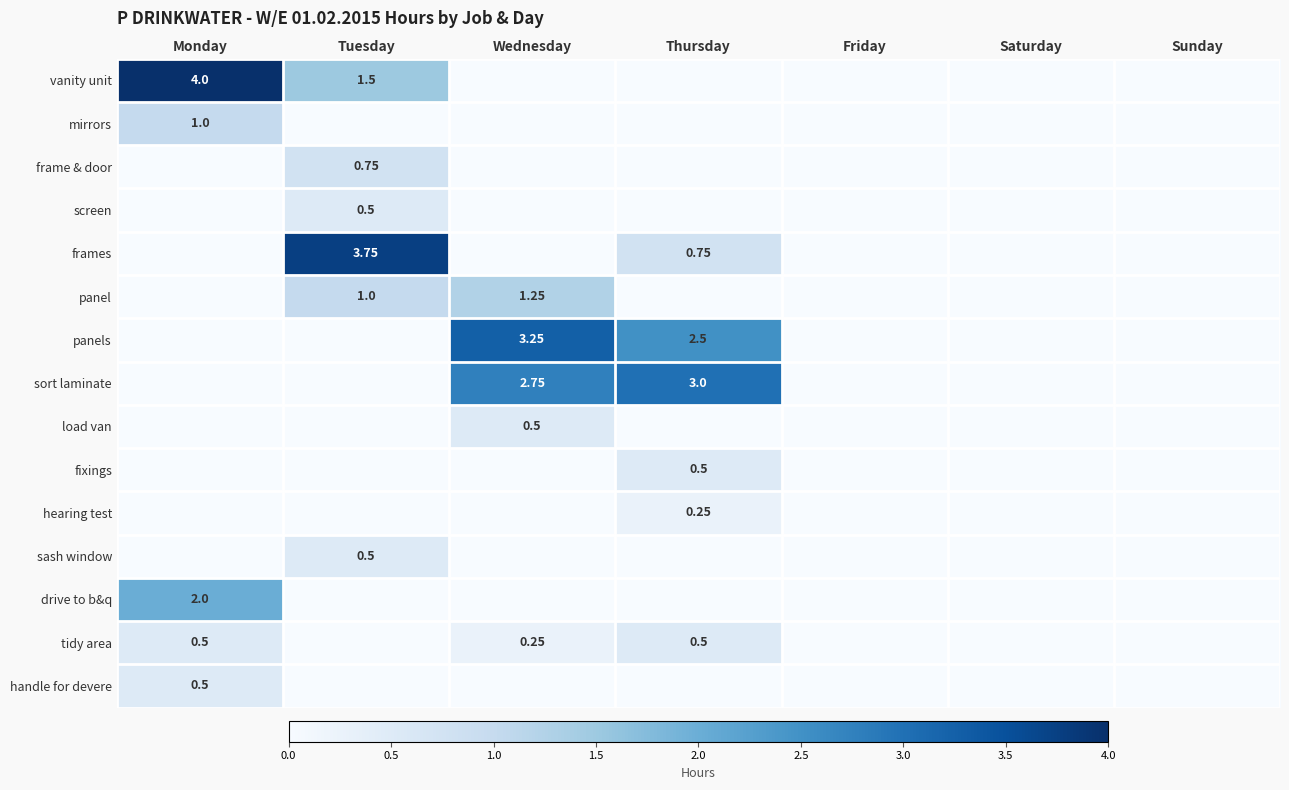

List the series in order of their peak value, lowest first.

hearing test, screen, load van, fixings, sash window, tidy area, handle for devere, frame & door, mirrors, panel, drive to b&q, sort laminate, panels, frames, vanity unit